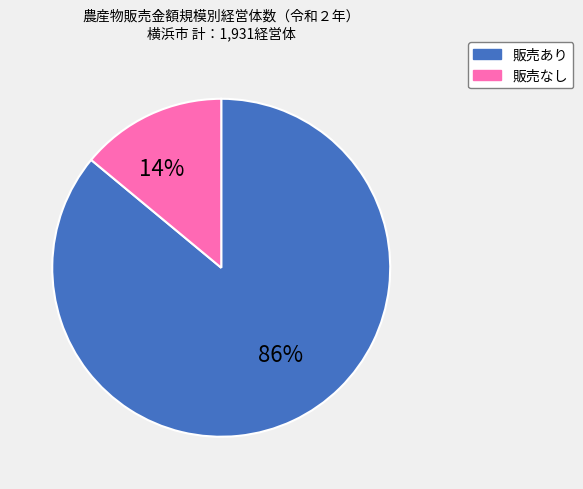

Is there any slice that represents more than half of the pie?

Yes